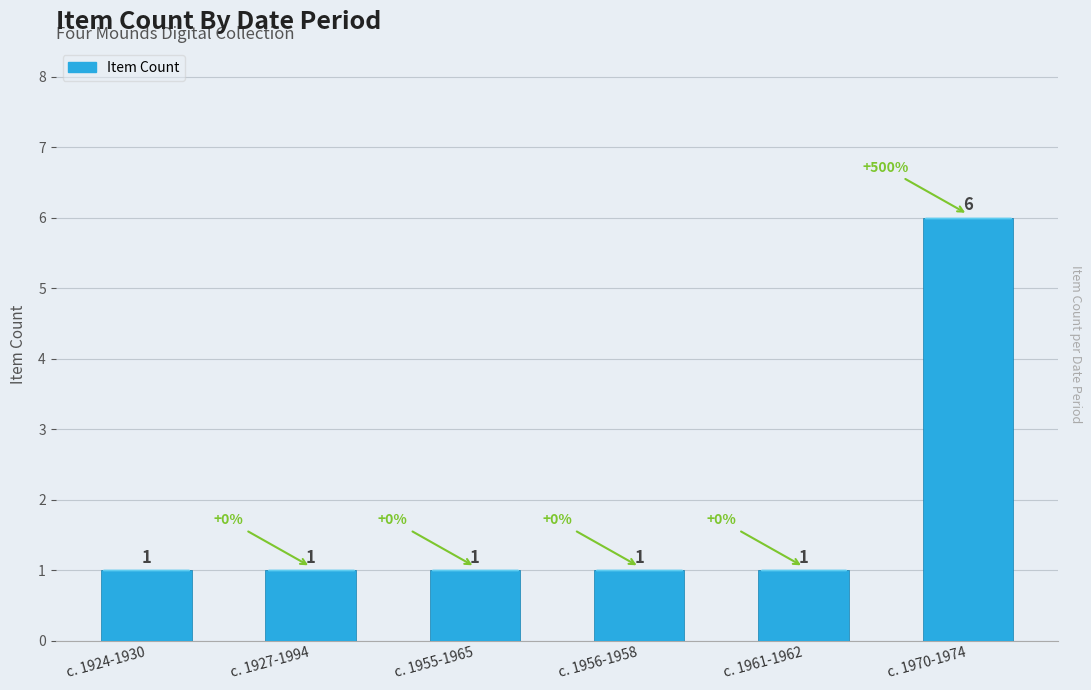

How many values exceed 1?

1